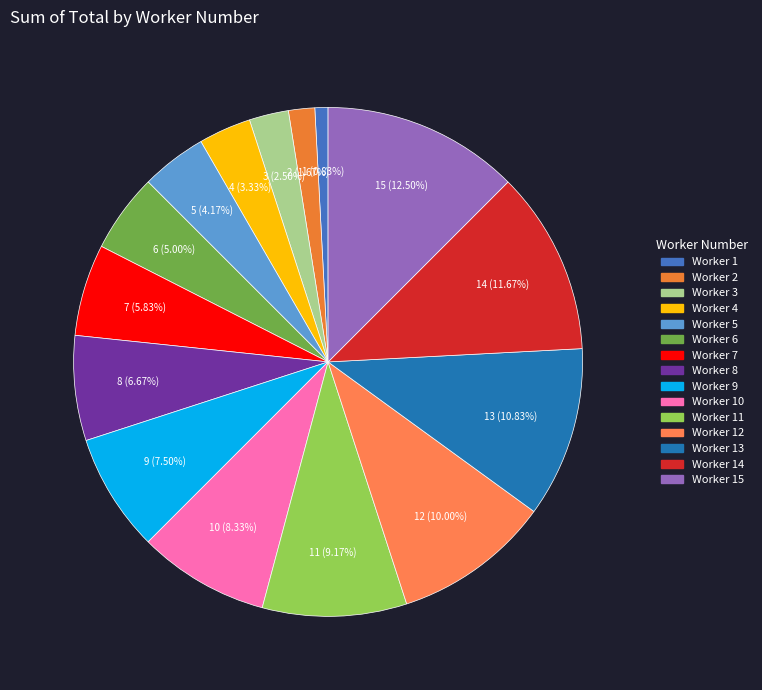

What is the largest slice in the pie chart?

15